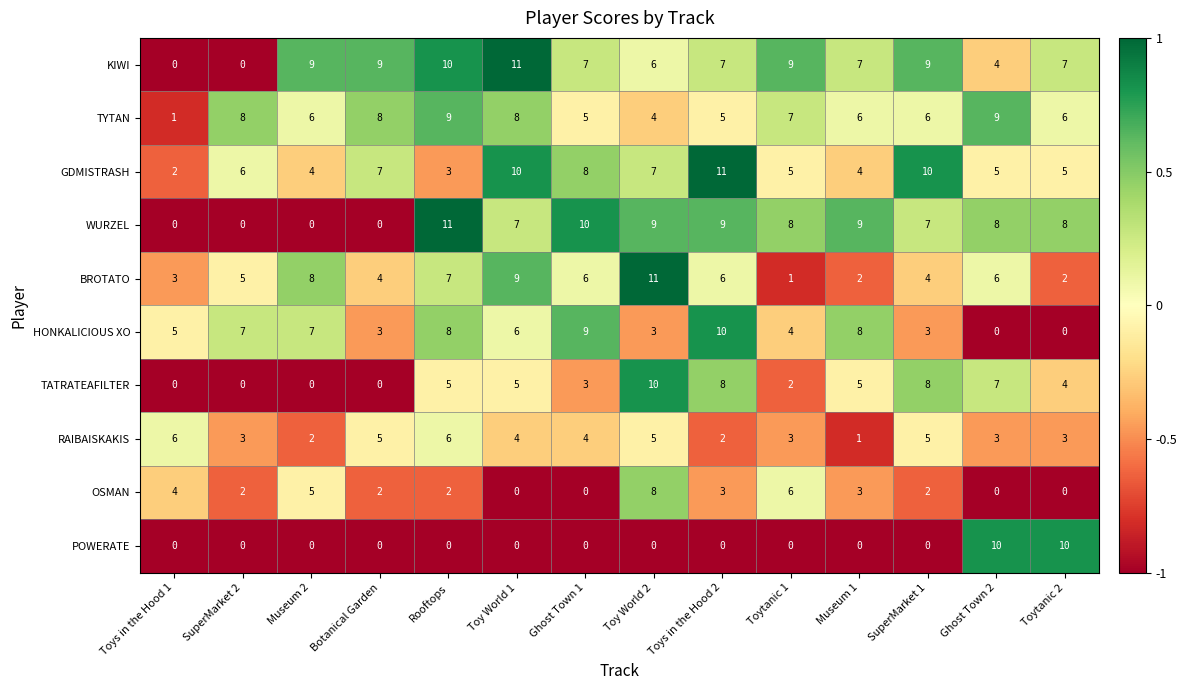

What is the difference between the maximum and second lowest values in the RAIBAISKAKIS series?

4